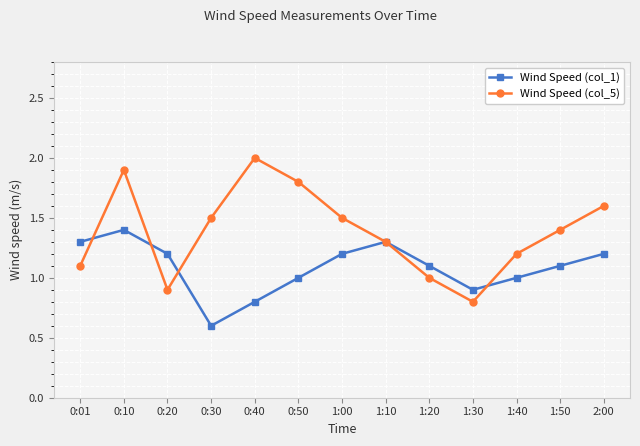

How many lines are shown in the chart?

2